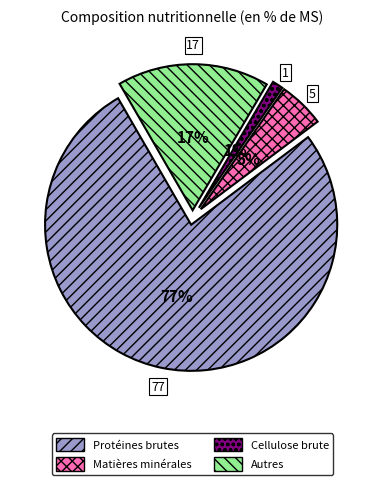

To the nearest percent, what is the difference between the Autres and Matières minérales slice percentages?

12%